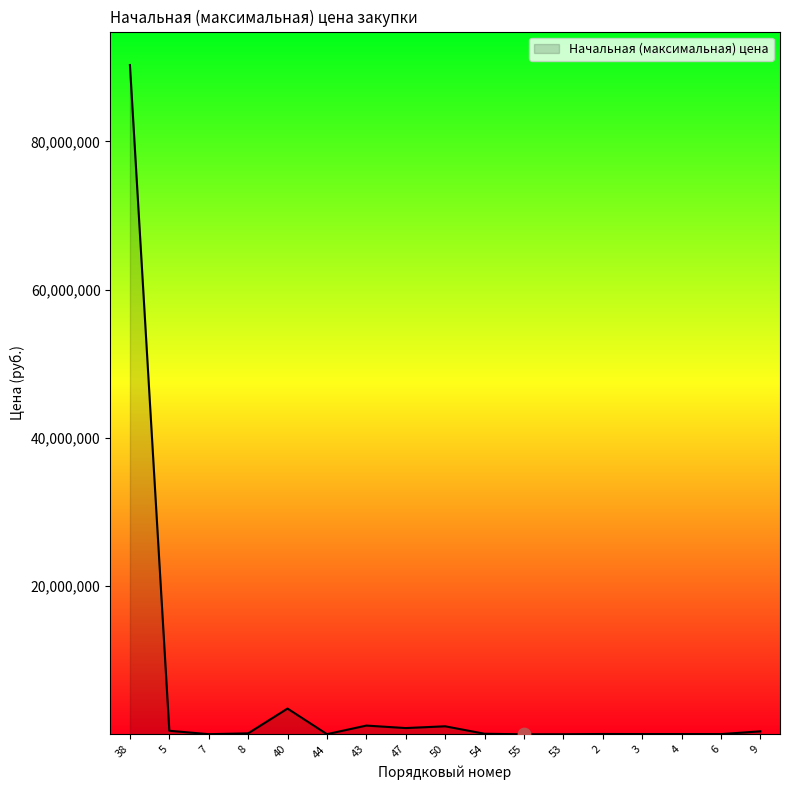

Approximately how many times larger is the value at 8 compared to 3?

3.3